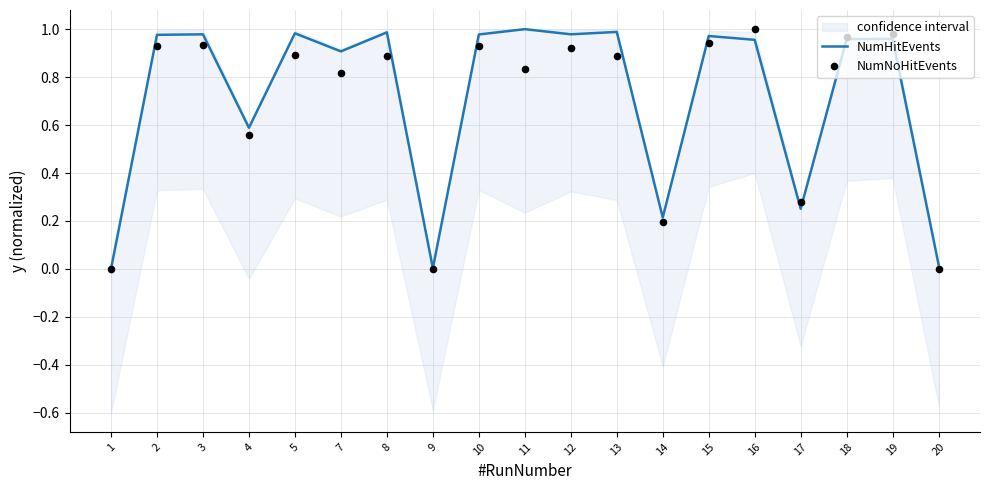

Which series has the largest total across all categories?

NumHitEvents